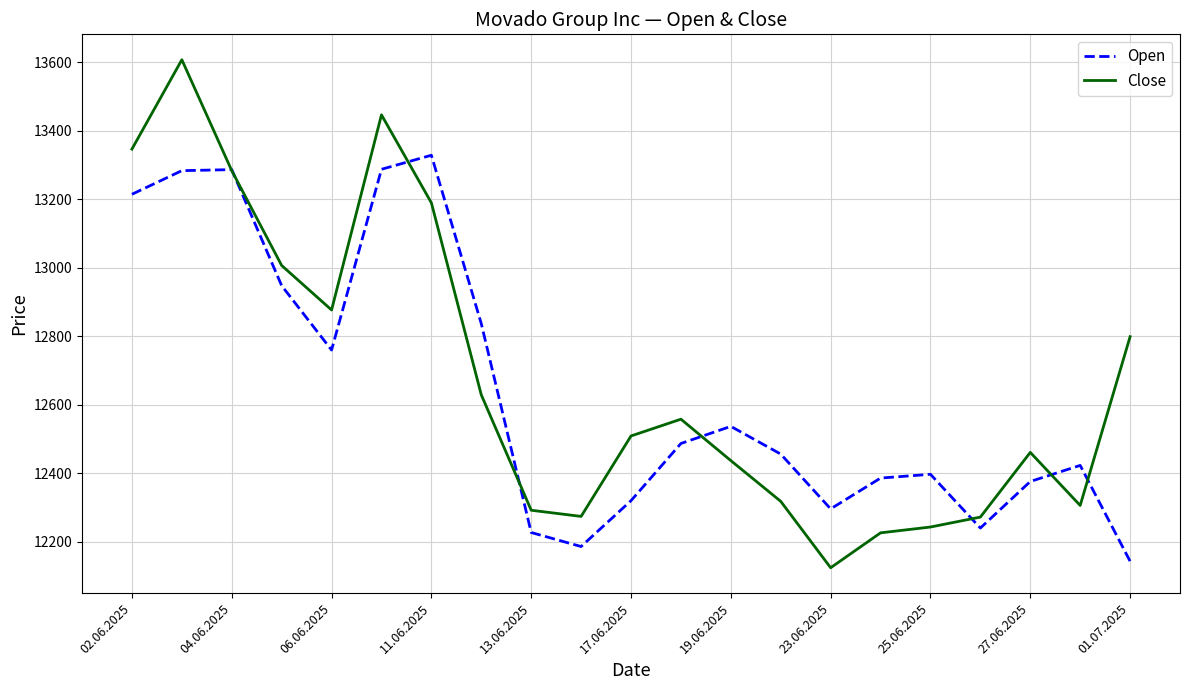

What is the minimum value for Close?

12124